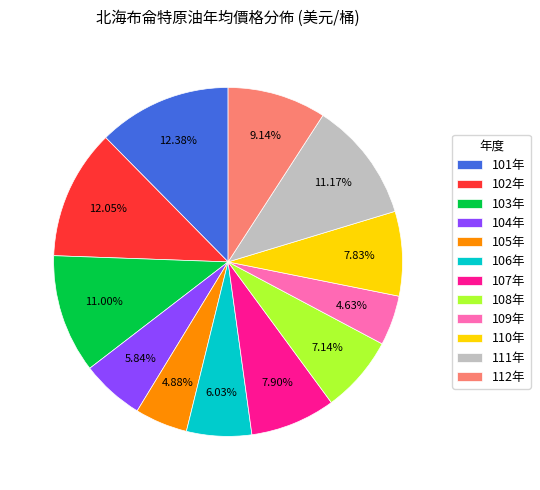

True or false: 103年 accounts for 11% of the total.

True